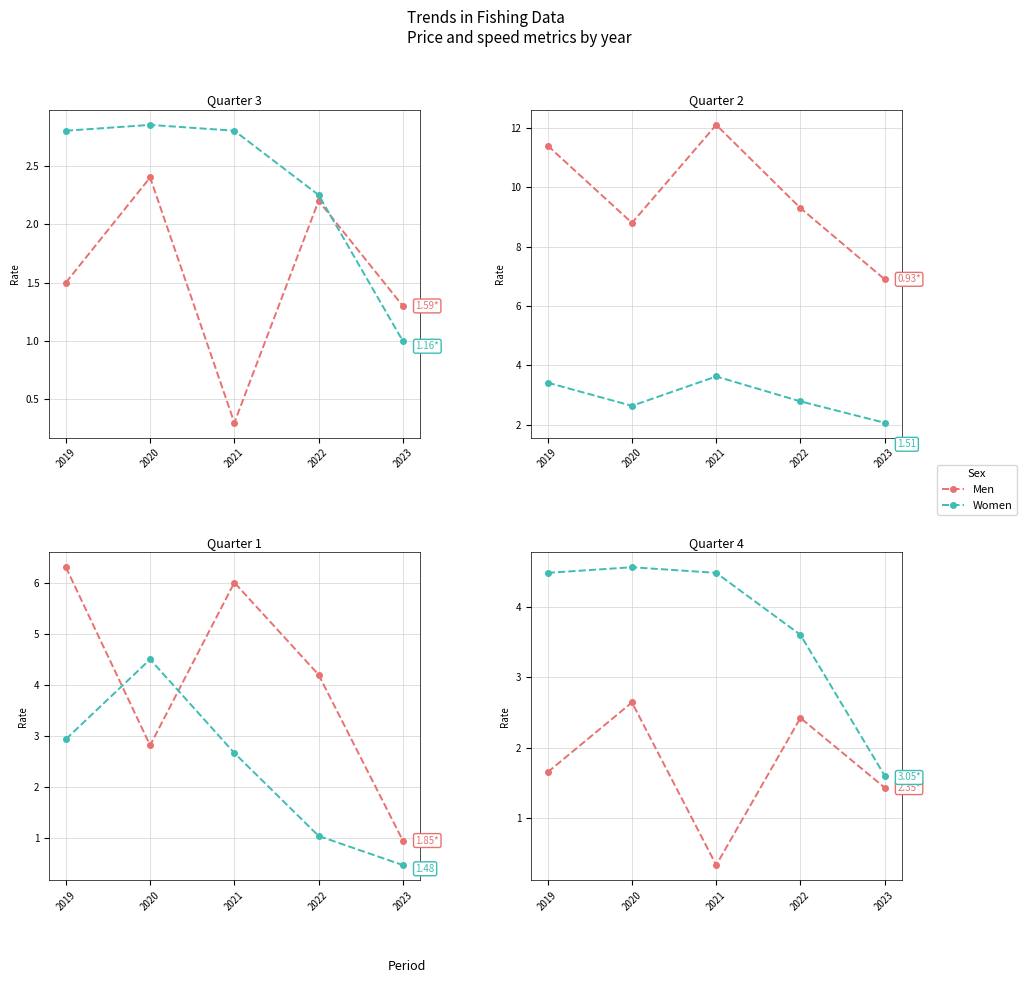

At how many categories does at least one series exceed 3?

4